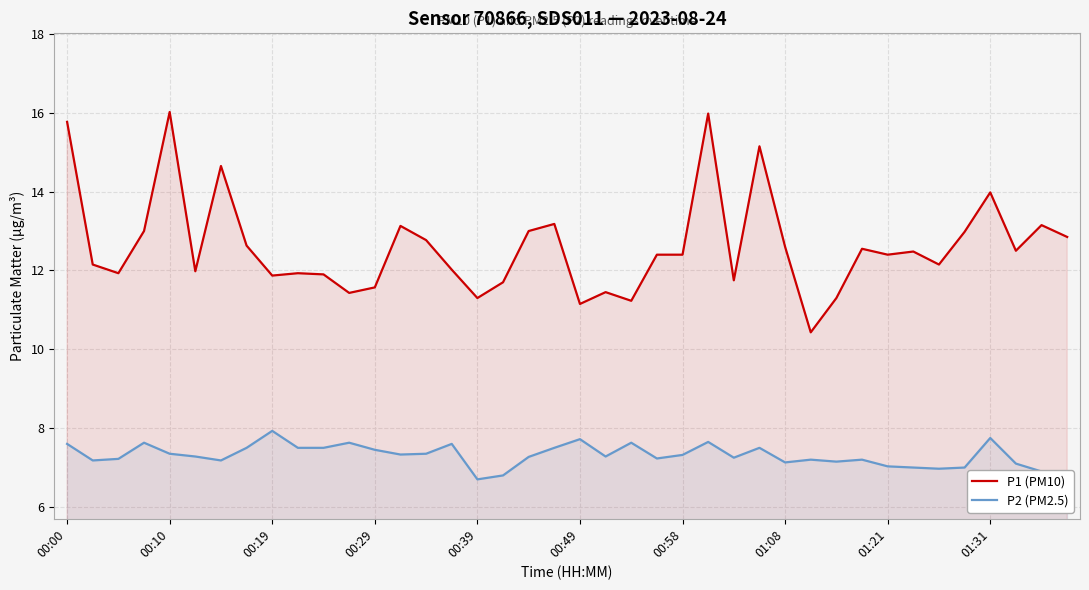

At which category is the sum across all series the highest?

25